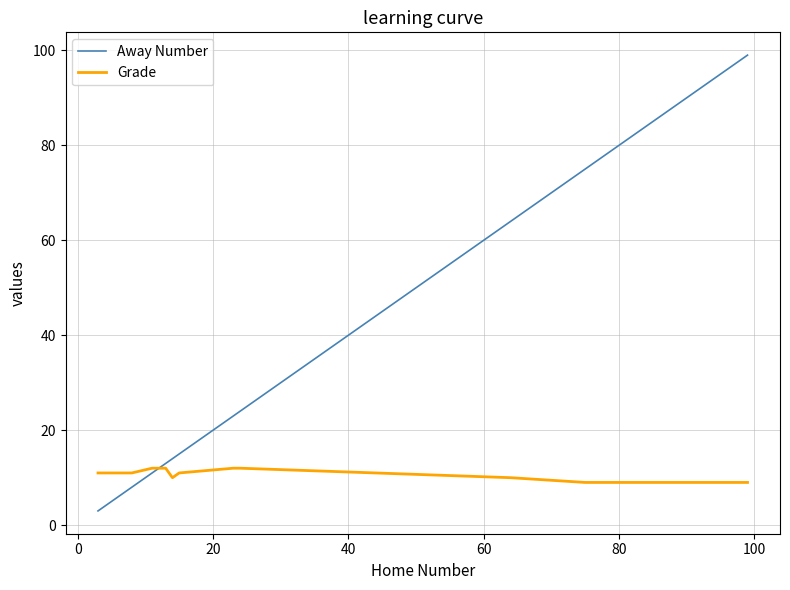

Which series has the largest range (max minus min)?

Away Number